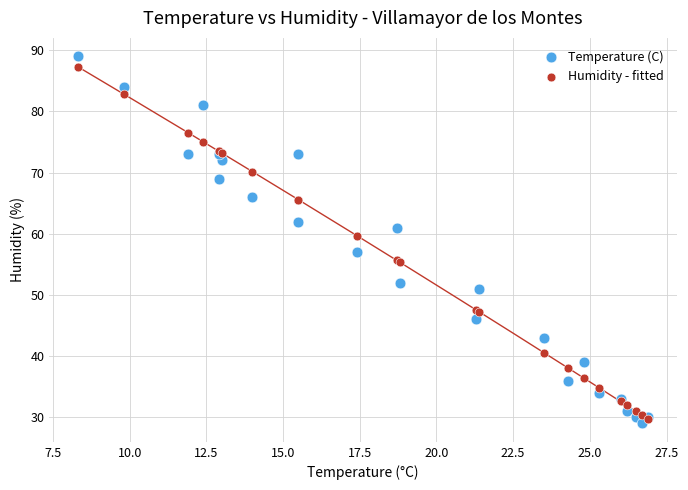

What are all the series names shown in the legend?

Temperature (C), Humidity - fitted